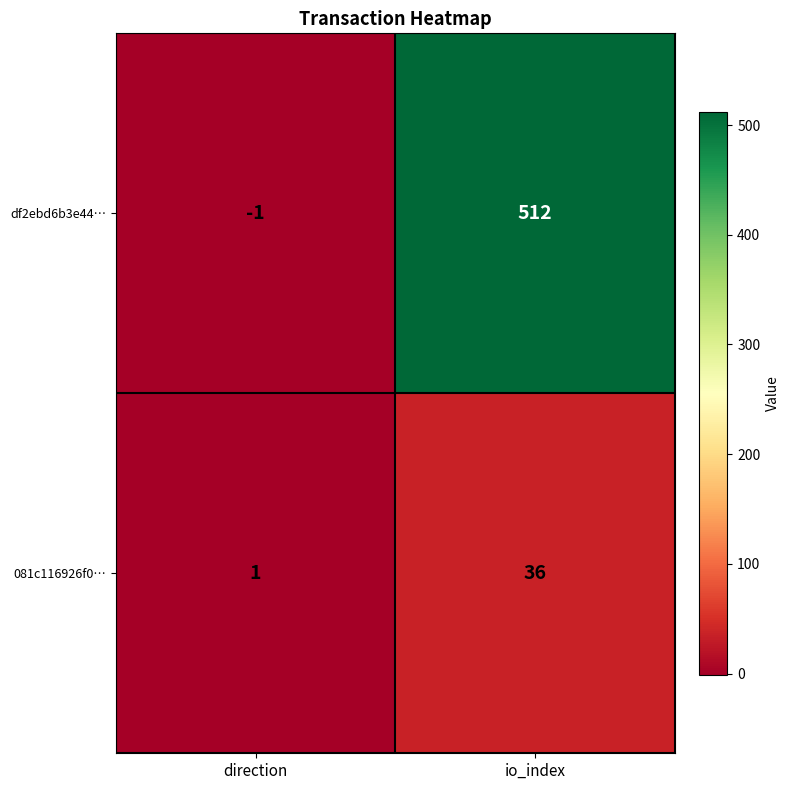

Which series has the largest total across all categories?

df2ebd6b3e44…